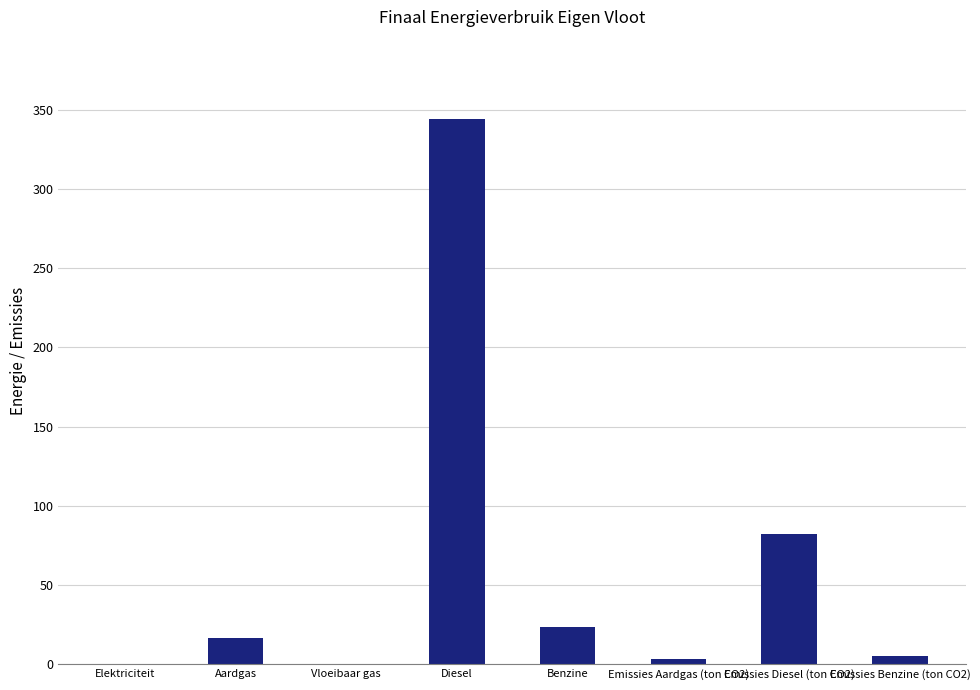

Which has a higher value, Diesel or Aardgas?

Diesel